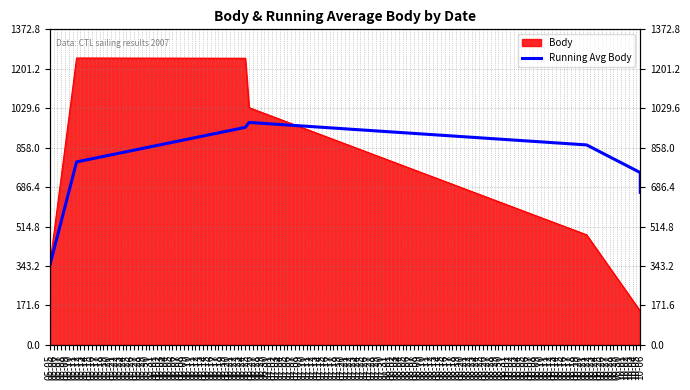

What is the approximate value at 05-12?

796.0